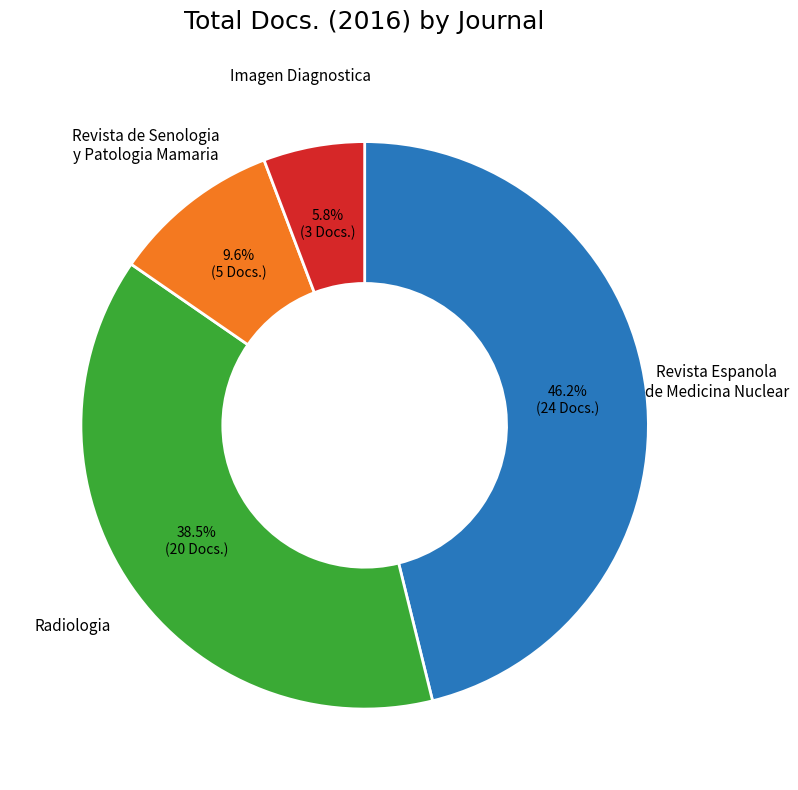

Does any single category account for the majority?

No